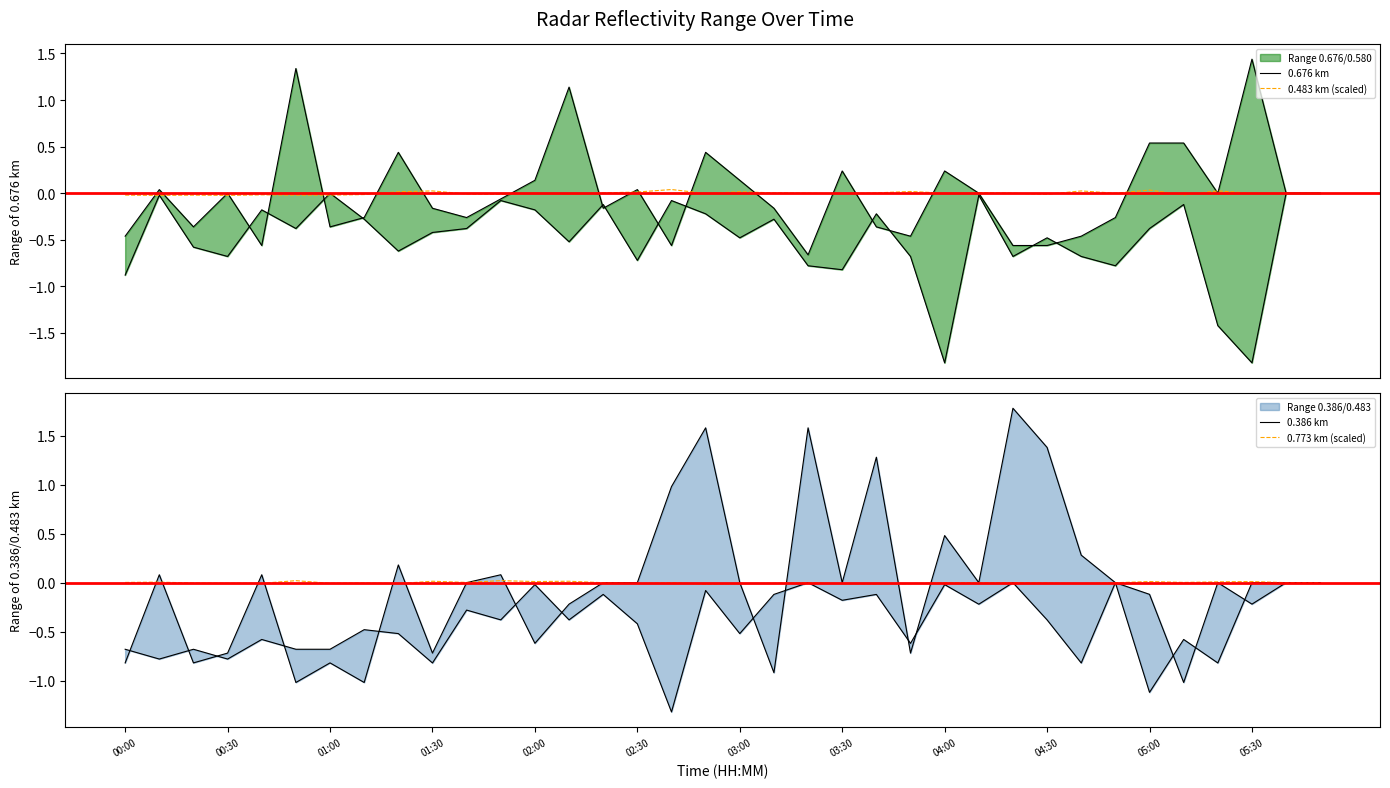

Count the number of data series in this chart.

4